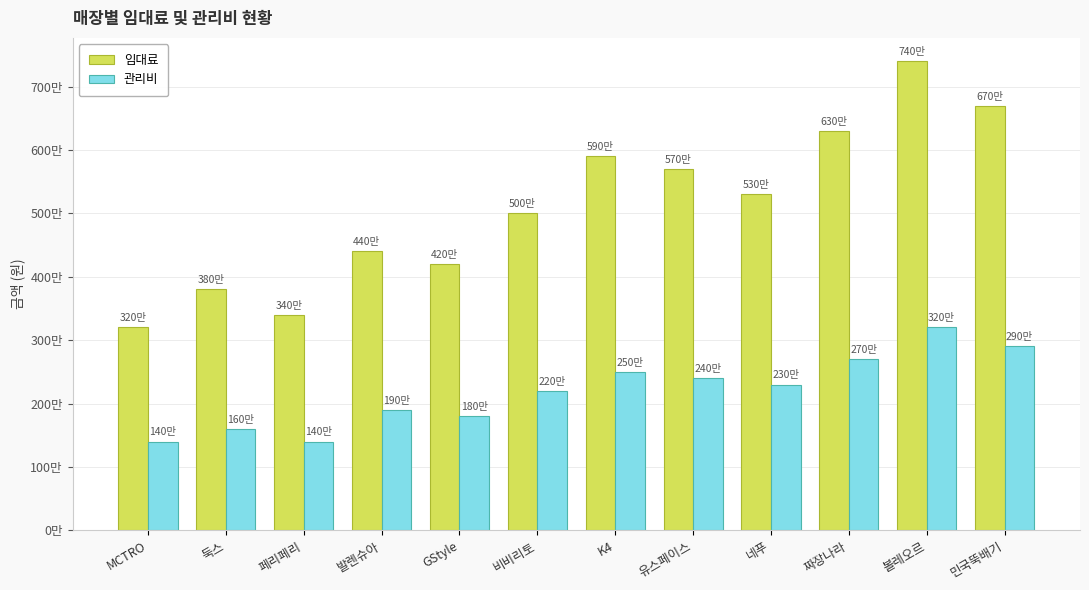

What is the difference between the highest and lowest values at MCTRO?

1800000